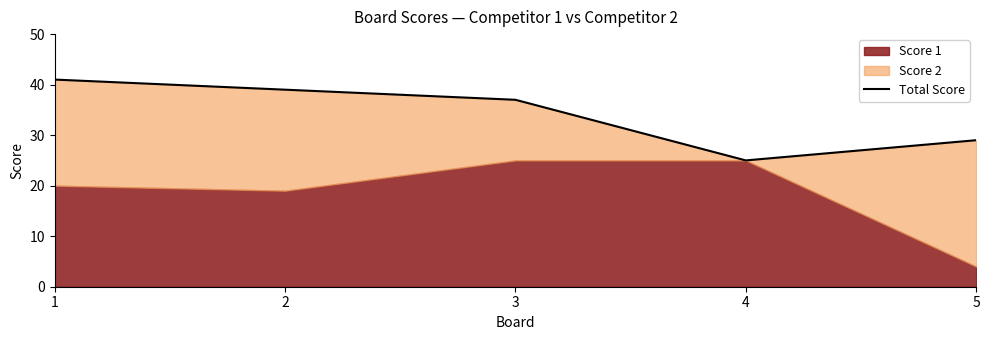

True or false: the data shows 25 at 4.

True